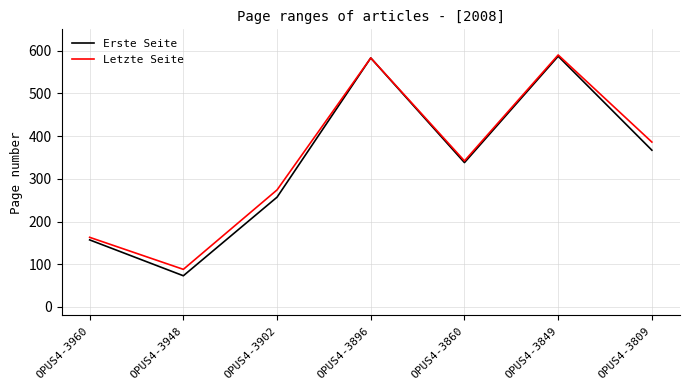

What is the total value across all series at OPUS4-3860?

680